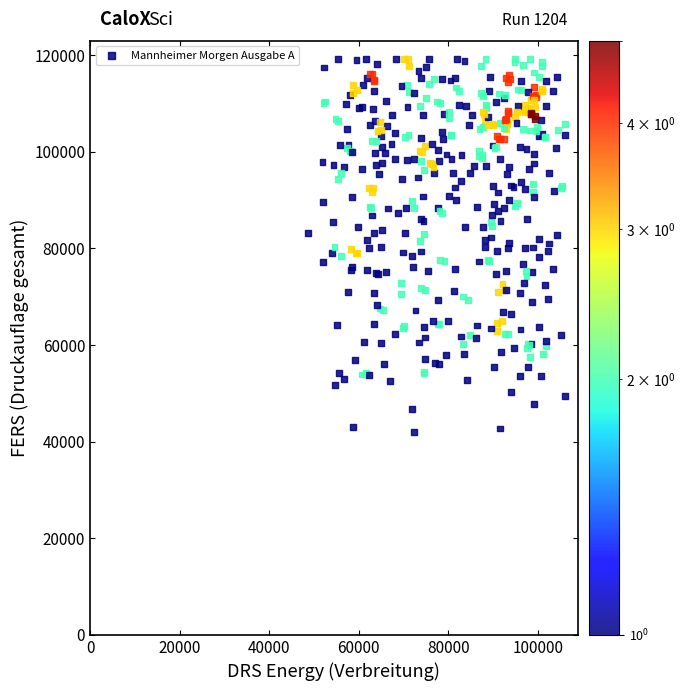

What is the range of X values (max minus min)?

57286.0